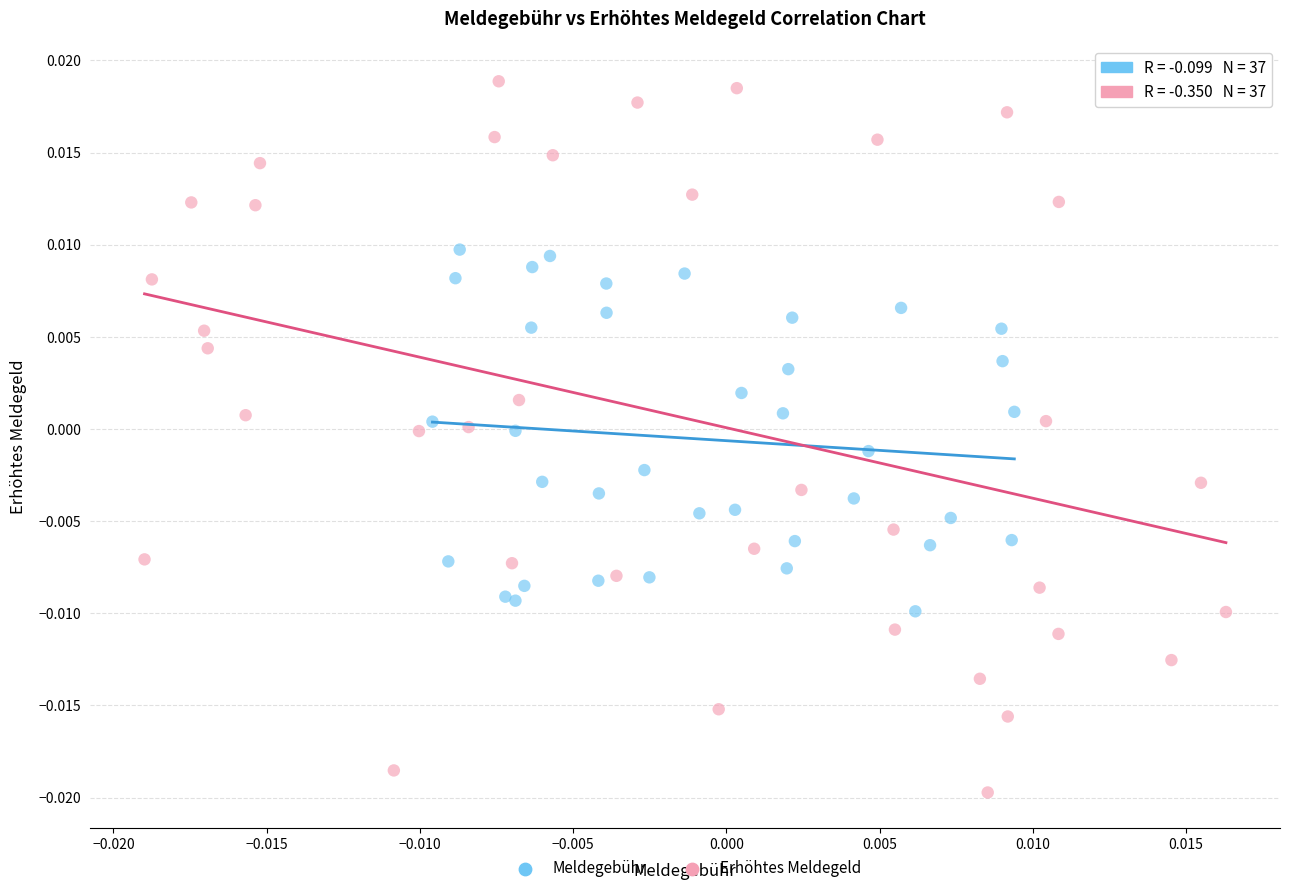

Which series contains the lowest Y value?

Erhöhtes Meldegeld